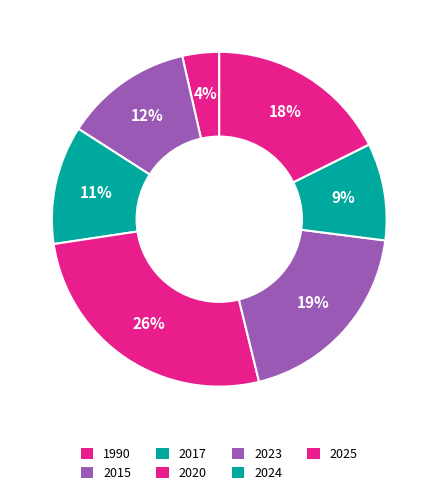

How many segments does this pie chart have?

7